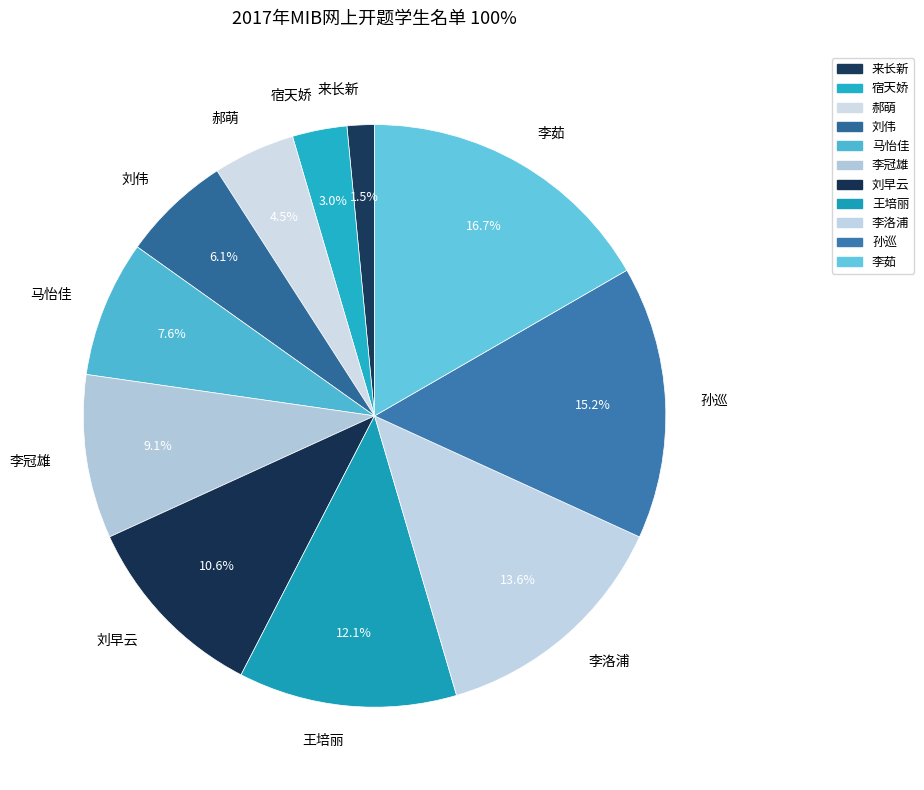

Which slice is the smallest?

来长新